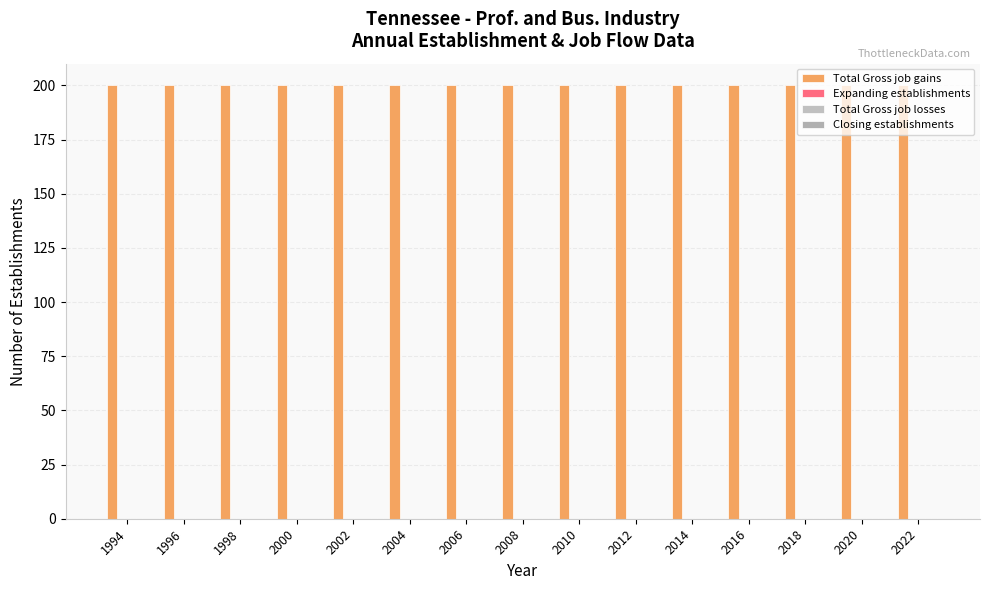

Rank the categories by Total Gross job gains value from lowest to highest.

1994, 1996, 1998, 2000, 2002, 2004, 2006, 2008, 2010, 2012, 2014, 2016, 2018, 2020, 2022